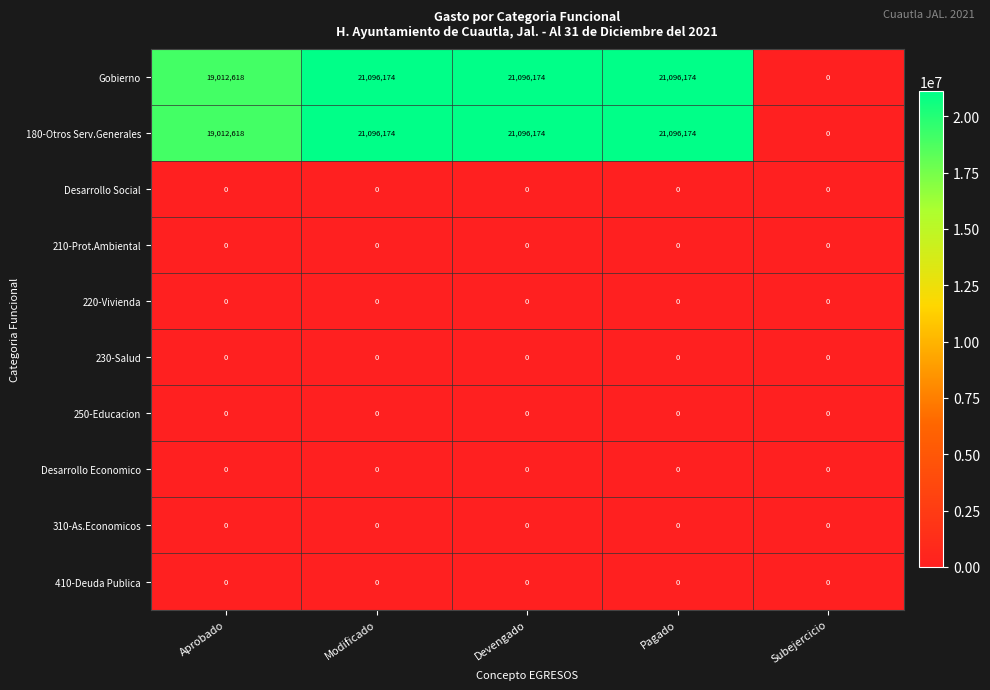

What is the maximum value shown in the chart?

21096174